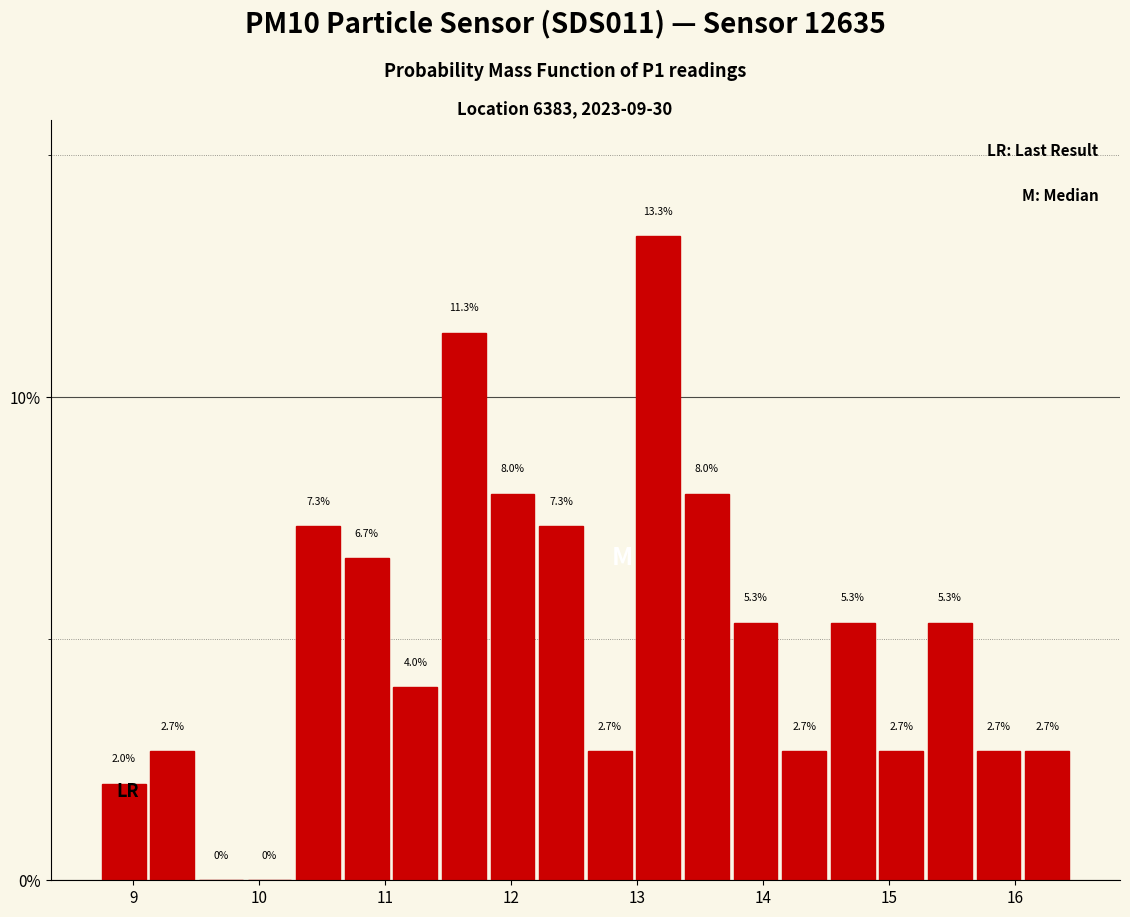

Read against the x-axis, roughly where is the centre of the tallest bar?

13.2